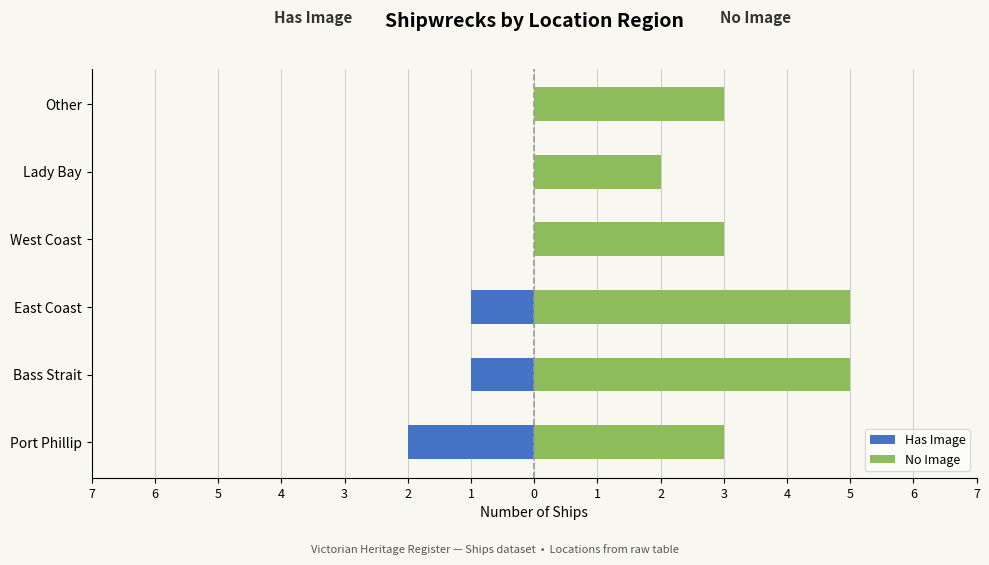

Reading left to right, list all the values displayed in this chart.

Has Image: -2	-1	-1	0	0	0
No Image: 3	5	5	3	2	3